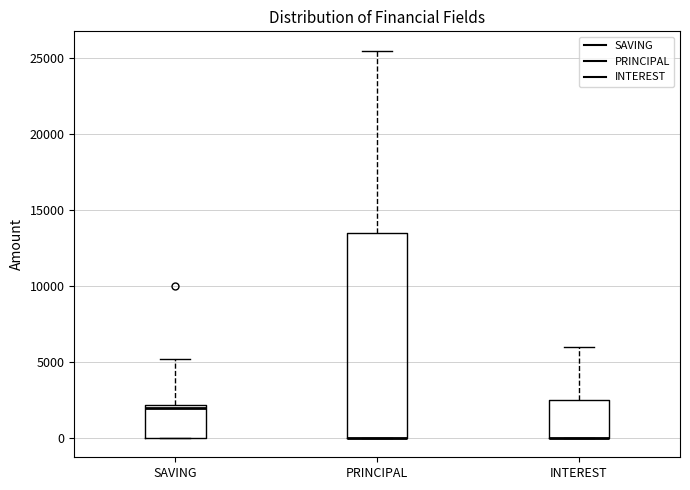

Reading left to right, read every box against the y-axis: the position of its median line, the range the box covers, and the ends of its whiskers. The values are not printed on the chart, so give them approximately, as read against the axis.

SAVING: median 2000 (just below the box's upper edge), box 0 to 2000, whiskers 0 to 5000
PRINCIPAL: median 0 (drawn on the box's lower edge), box 0 to 13500, whiskers 0 to 25500
INTEREST: median 0 (drawn on the box's lower edge), box 0 to 2500, whiskers 0 to 6000